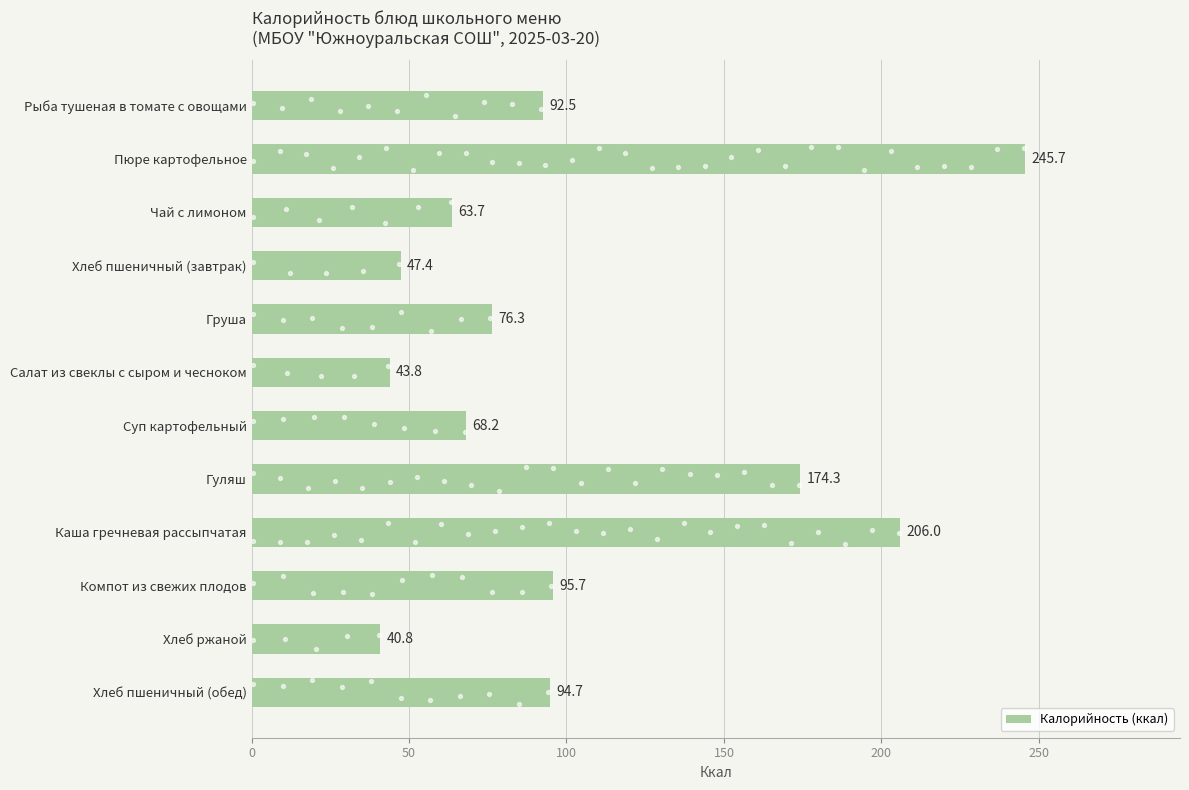

Which has a higher value, 9 or 7?

7